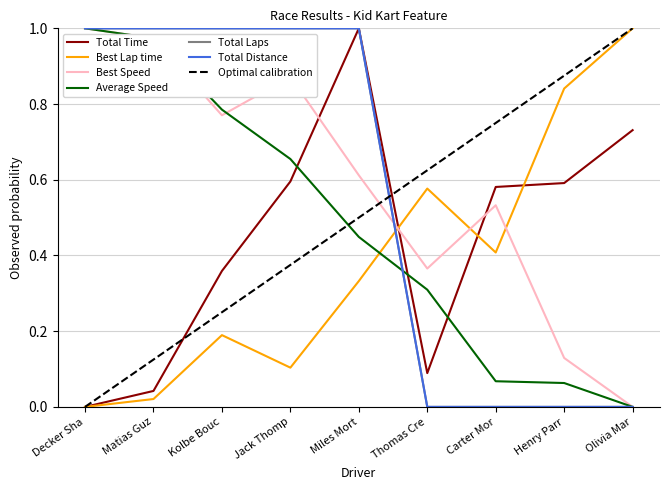

Does the chart display data point markers on the line(s)?

No